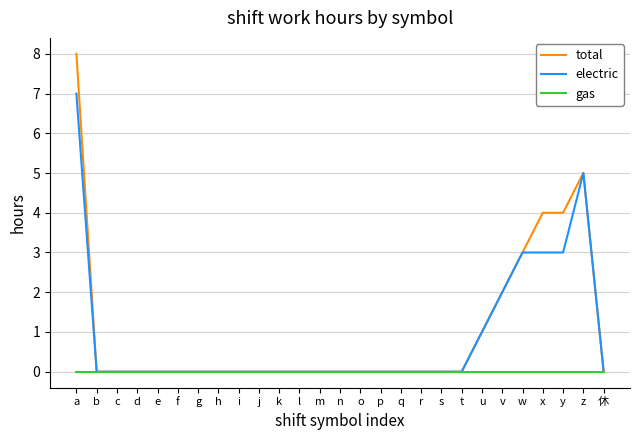

The electric series shows 0 at h. True or false?

True